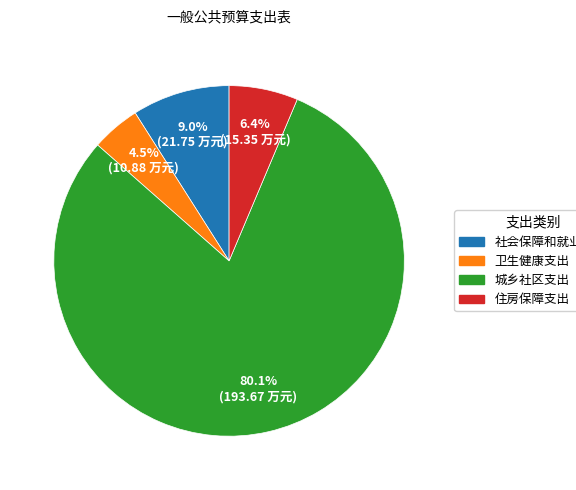

Rank the categories by value from highest to lowest.

城乡社区支出, 社会保障和就业支出, 住房保障支出, 卫生健康支出